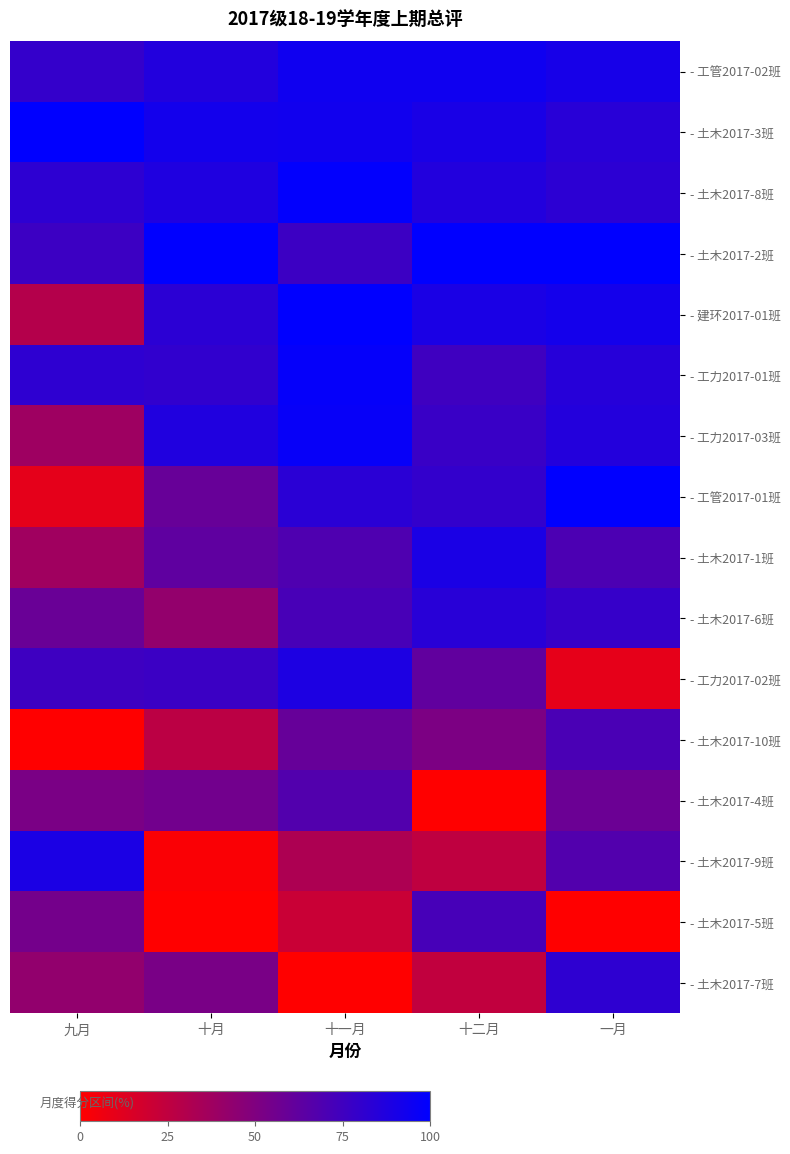

Which series has the widest spread of values?

- 工管2017-01班